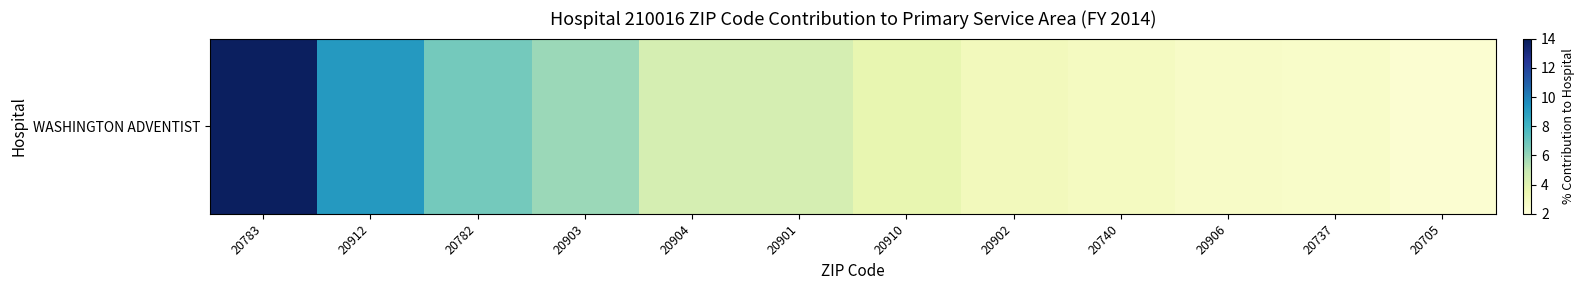

The value at 20705 is 2.3. True or false?

True